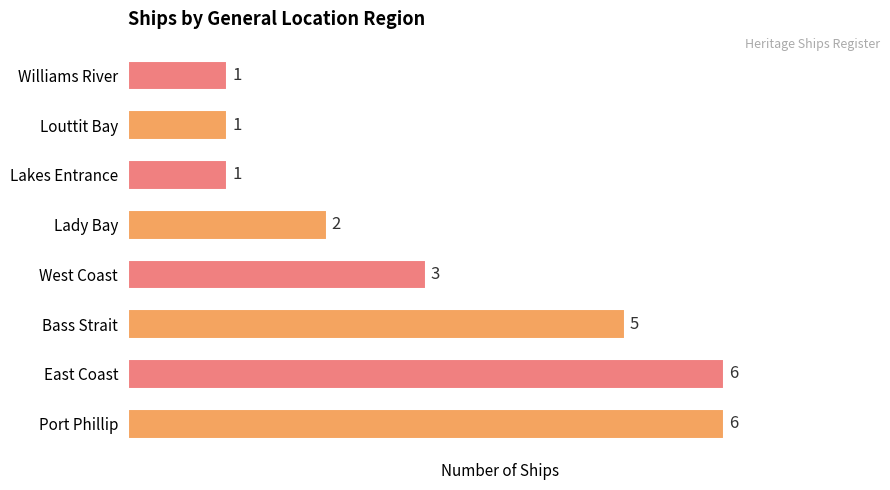

What is the change in value from Port Phillip to Louttit Bay?

-5